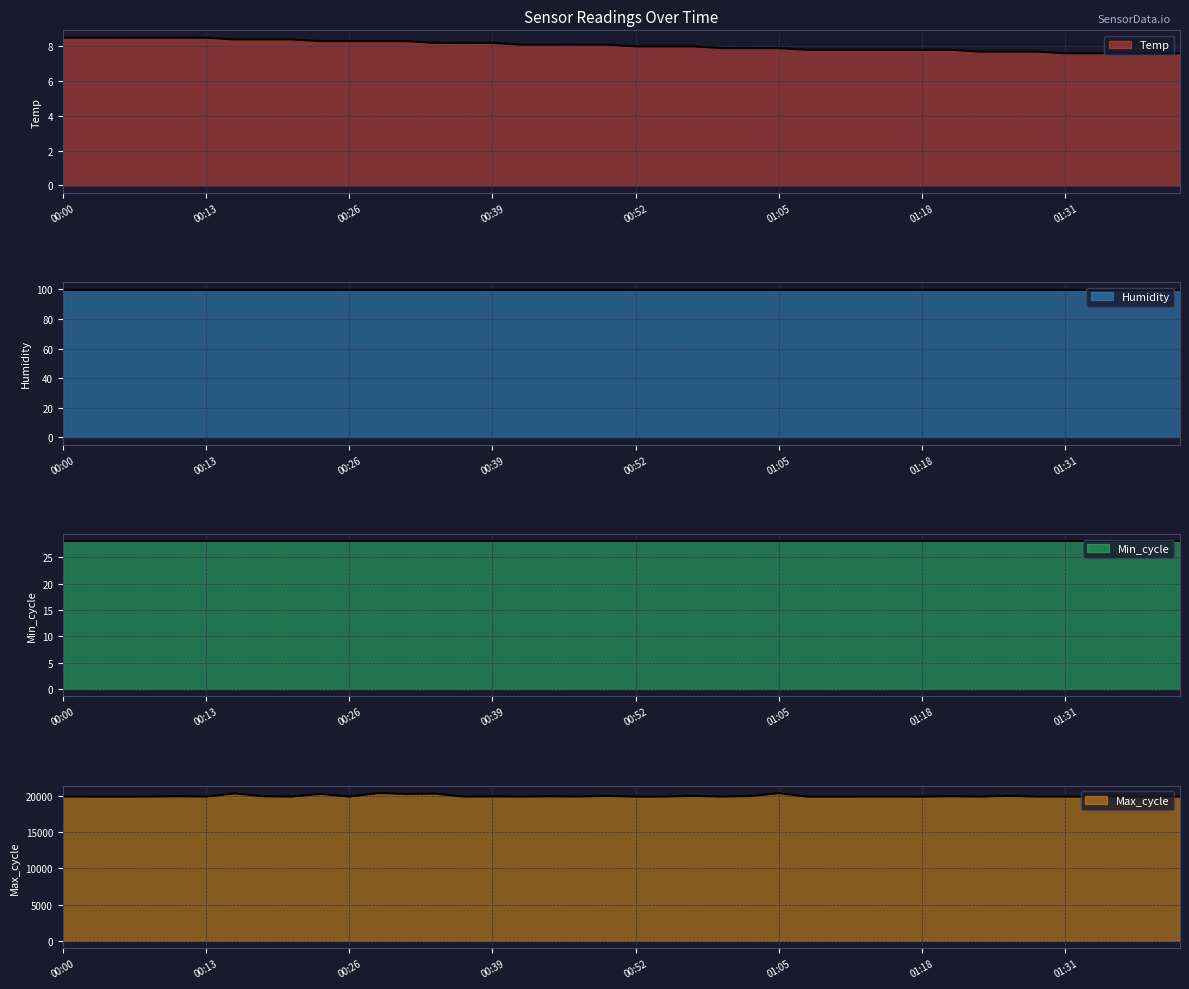

What is the difference between the second highest and minimum values in the Max_cycle series?

469.0